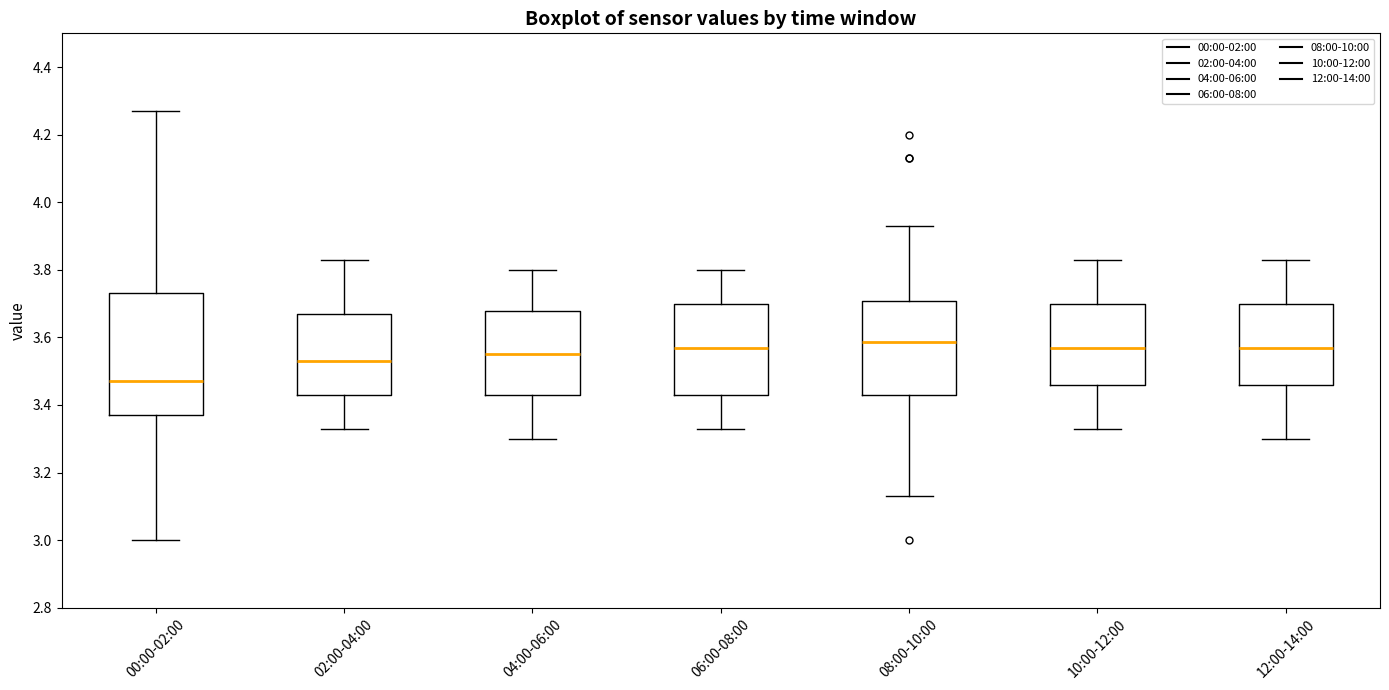

Which box is the tallest, from its lower edge to its upper edge?

00:00-02:00